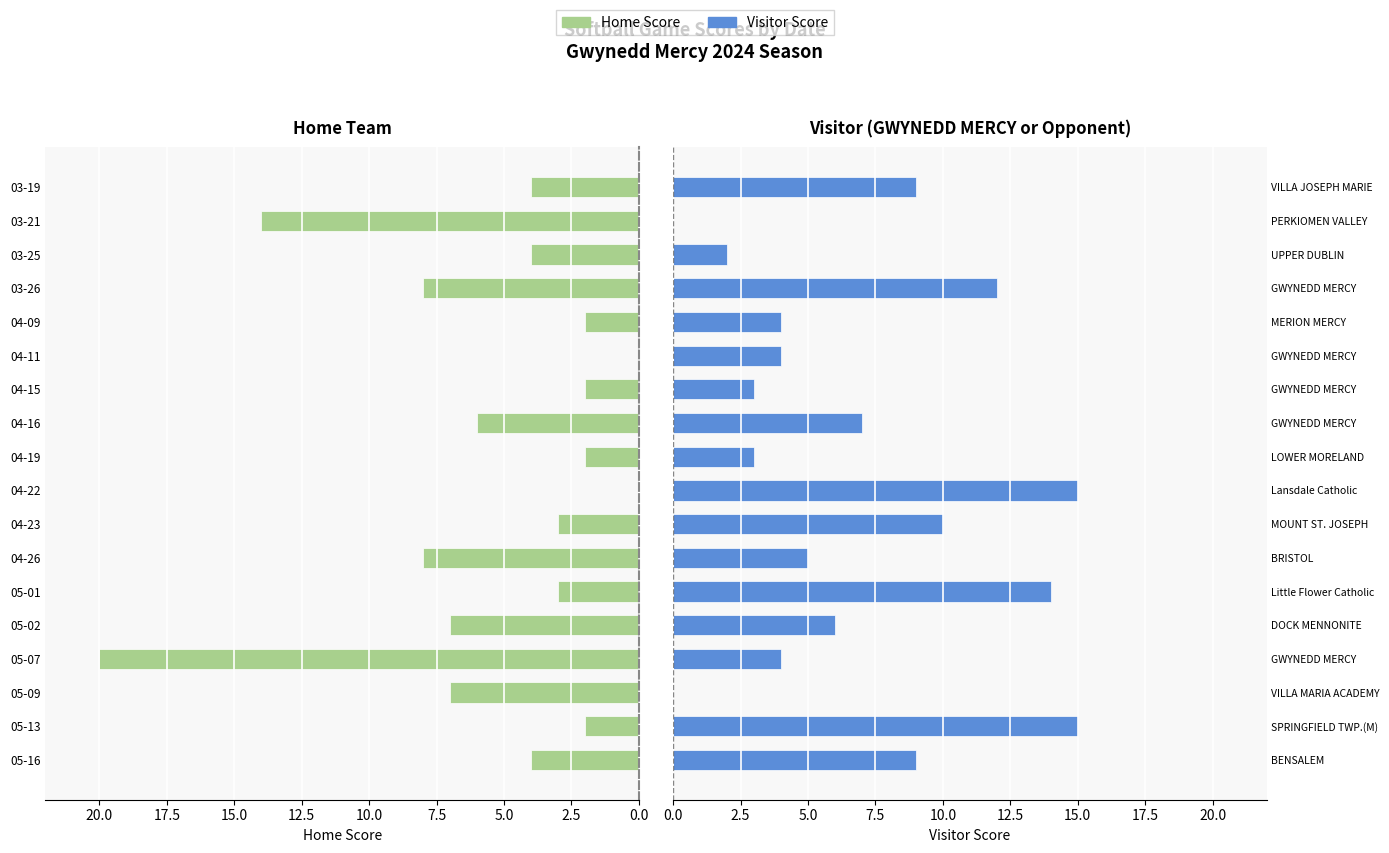

What is the sum of the Visitor Score values at VILLA MARIA ACADEMY and DOCK MENNONITE?

6